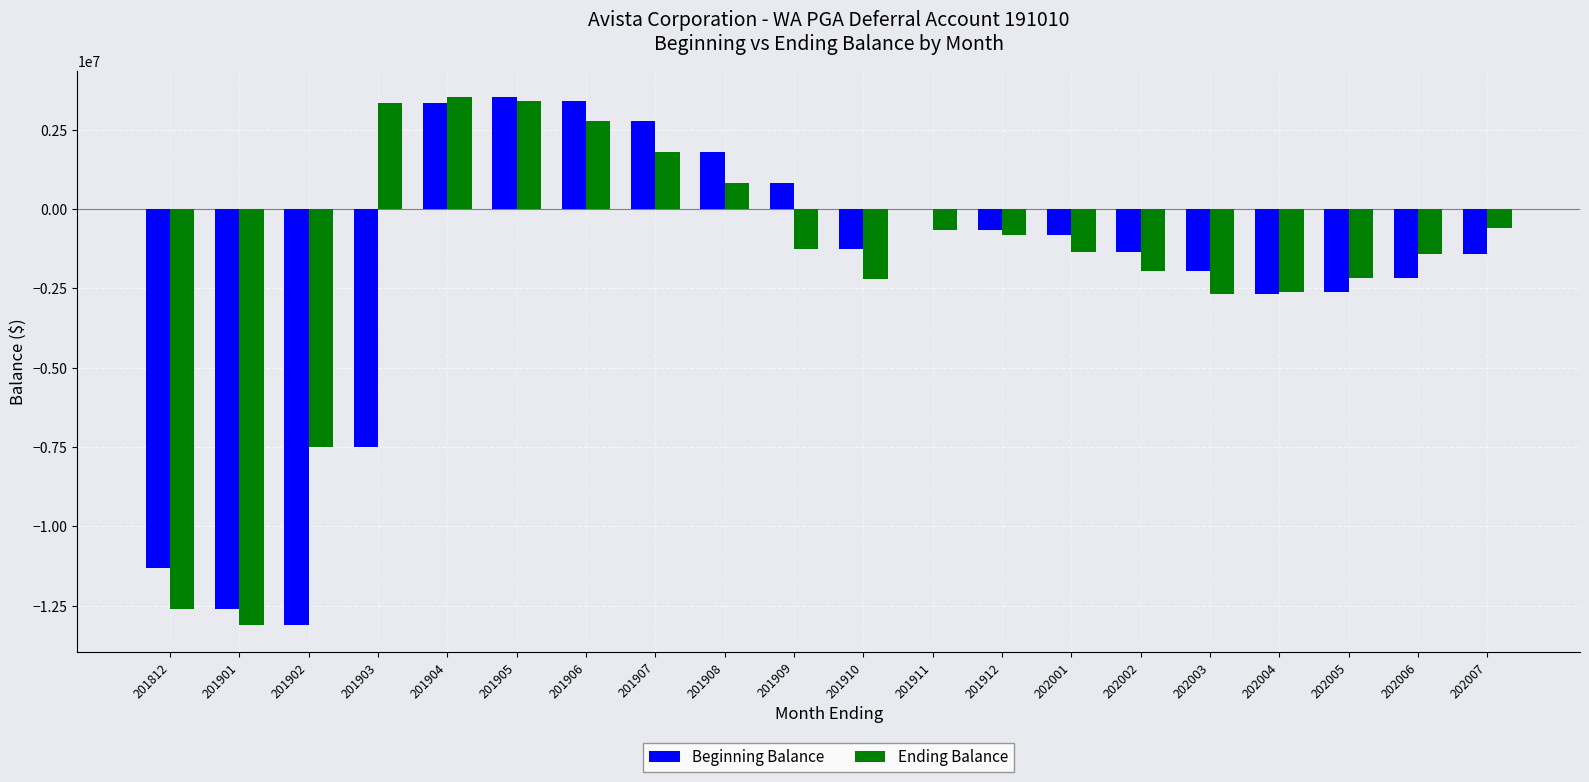

What is the highest value of the Ending Balance series?

3528451.2